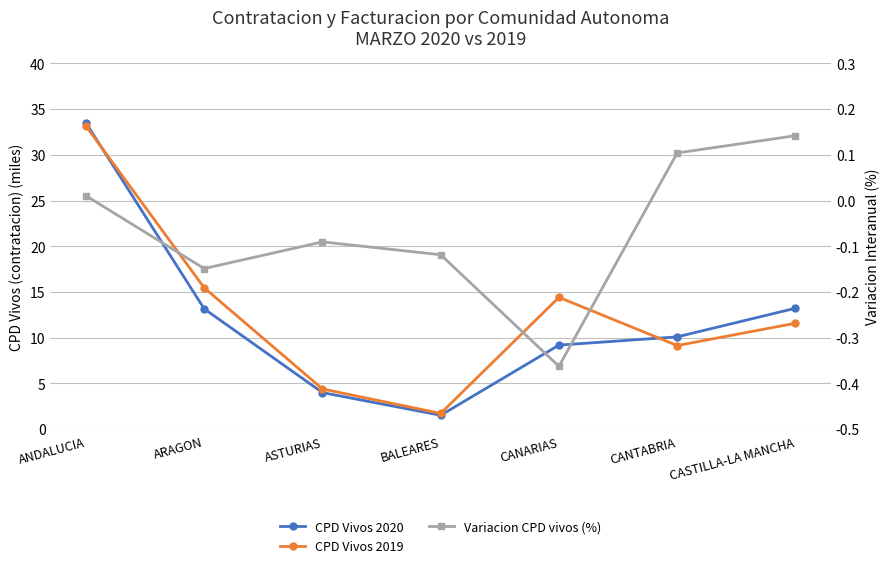

What is the label of the 3rd point from the left?

ASTURIAS